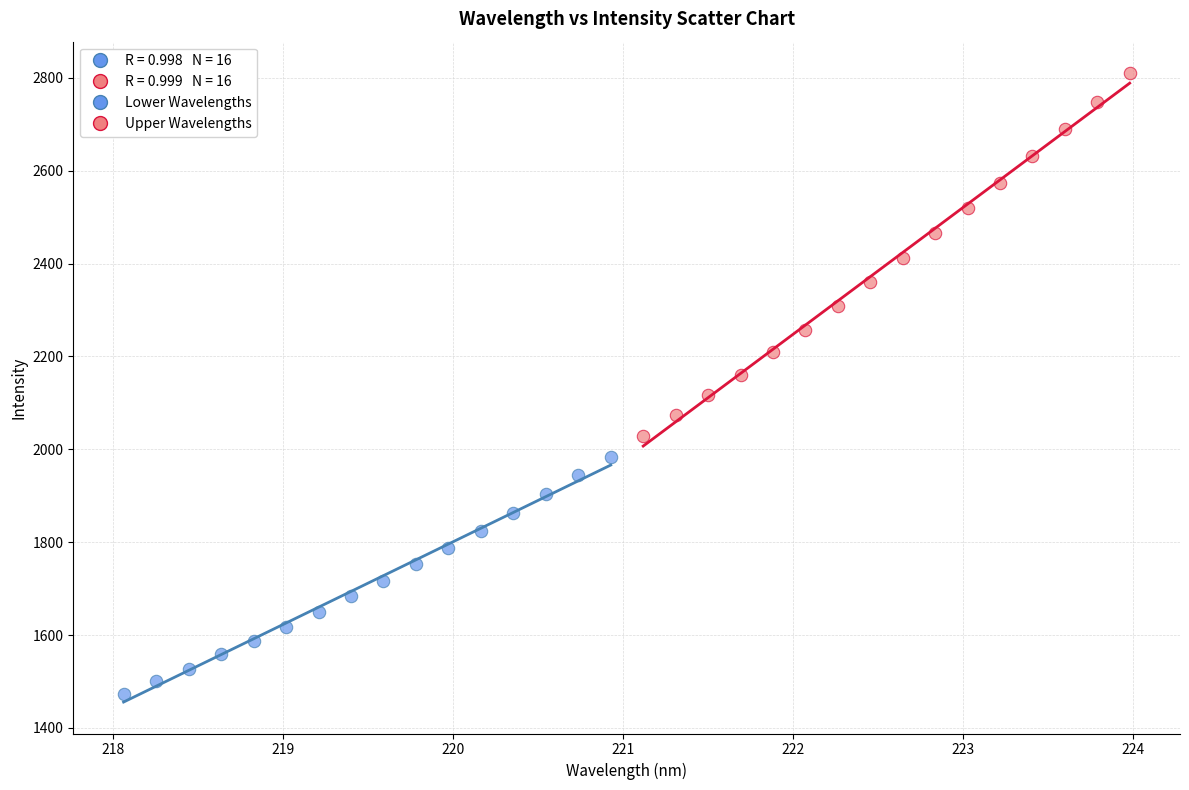

Which series reaches the maximum Y coordinate?

Upper Wavelengths